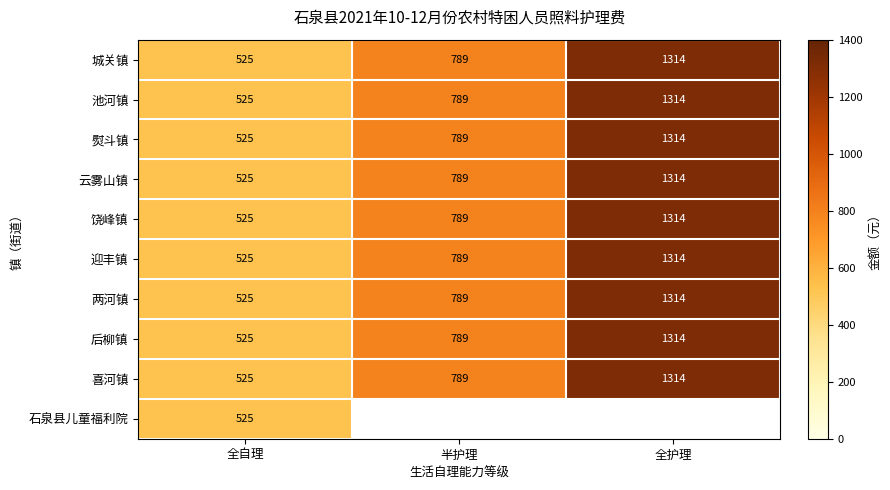

Which has a higher value, 半护理 or 全自理?

半护理